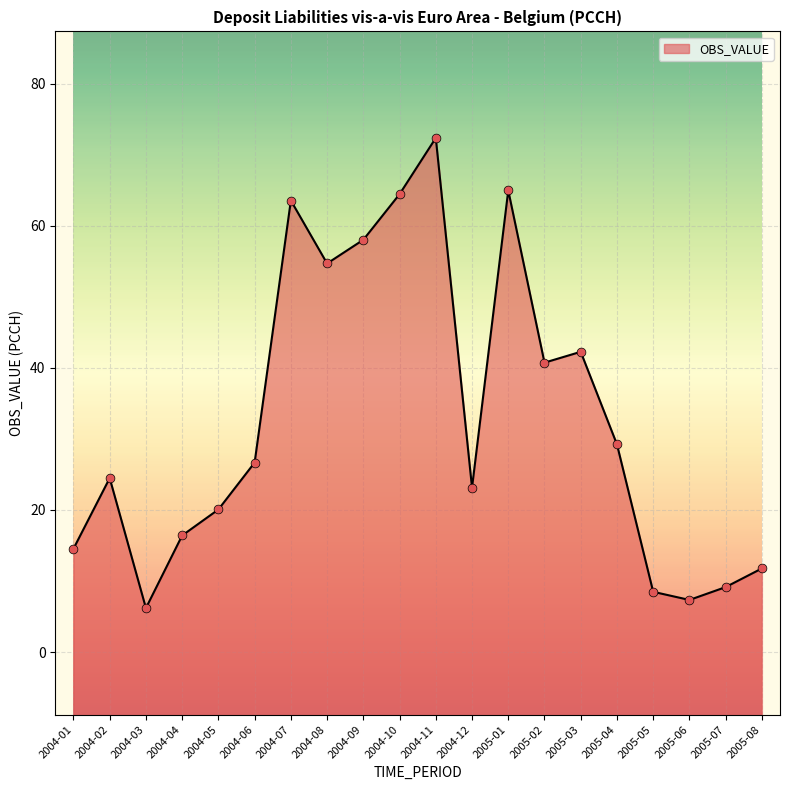

Which has a higher value, 2004-10 or 2004-04?

2004-10